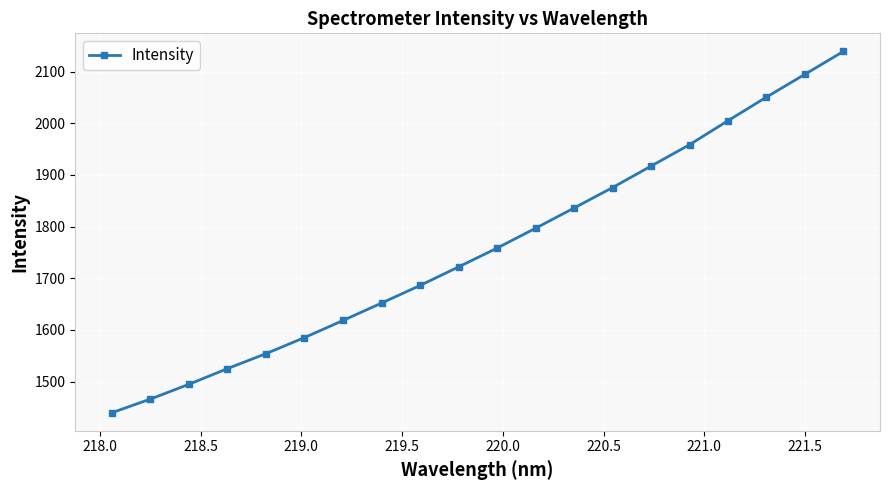

What is the value of the 17th point from the left?

2005.1